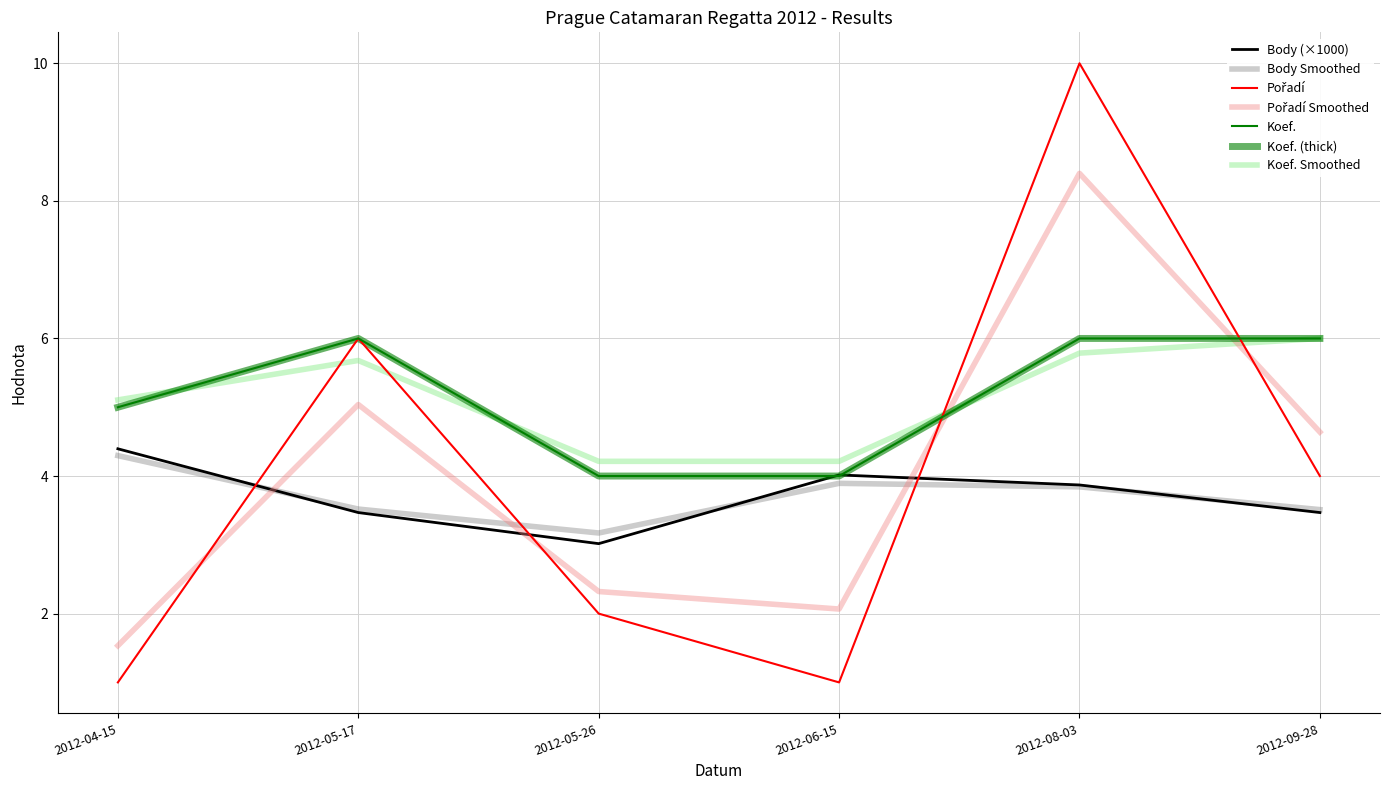

Does the chart display data point markers on the line(s)?

No